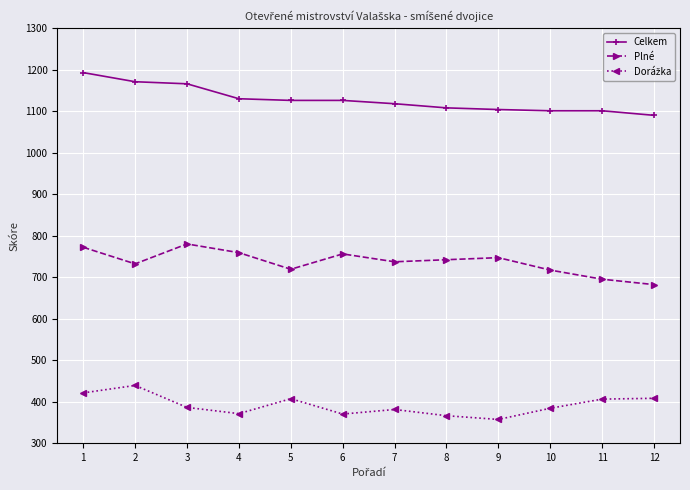

How many lines are shown in the chart?

3